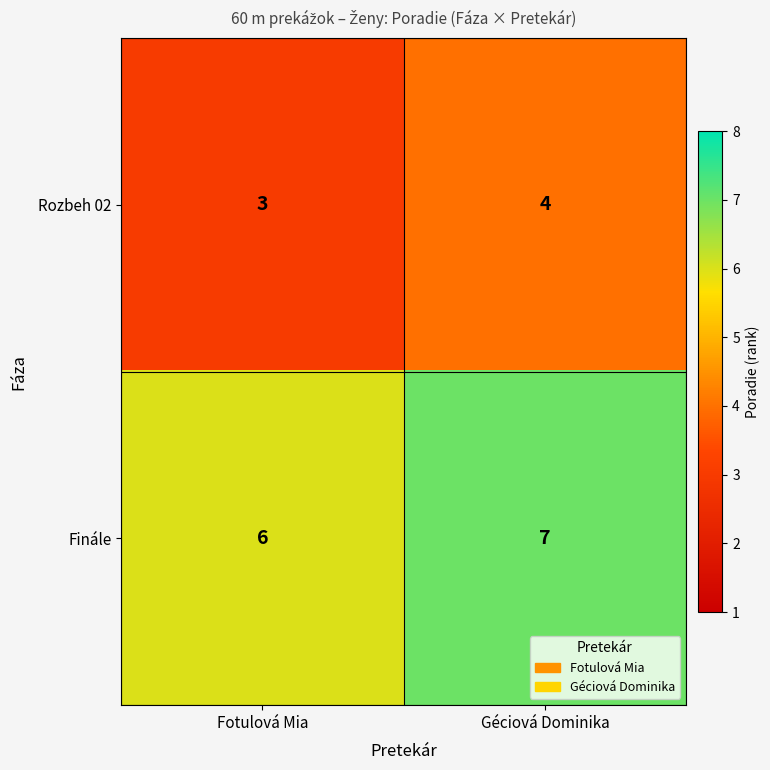

What is the greatest value displayed?

7